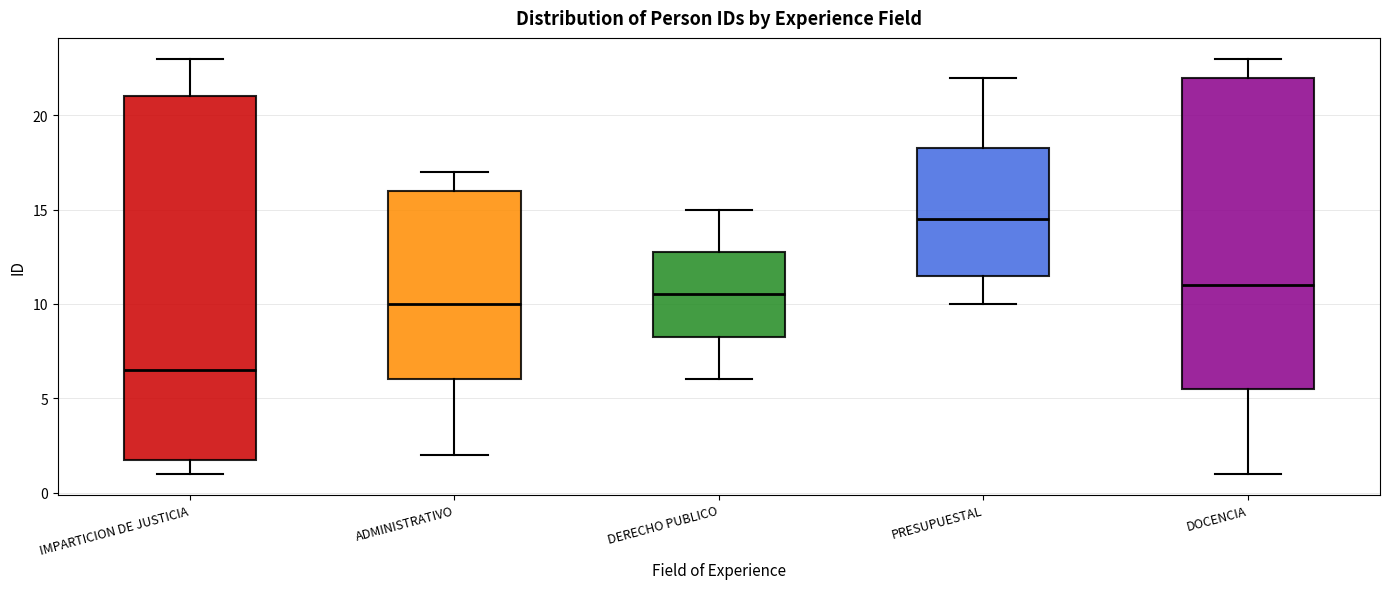

Reading left to right, transcribe this box plot: for each box, give where its median line is, the range the box spans, and where its two whiskers end, as read against the y-axis. The values are not printed on the chart, so give them approximately, as read against the axis.

IMPARTICION DE JUSTICIA: median 6.5, box 2.0 to 21.0, whiskers 1.0 to 23.0
ADMINISTRATIVO: median 10.0, box 6.0 to 16.0, whiskers 2.0 to 17.0
DERECHO PUBLICO: median 10.5, box 8.5 to 13.0, whiskers 6.0 to 15.0
PRESUPUESTAL: median 14.5, box 11.5 to 18.5, whiskers 10.0 to 22.0
DOCENCIA: median 11.0, box 5.5 to 22.0, whiskers 1.0 to 23.0